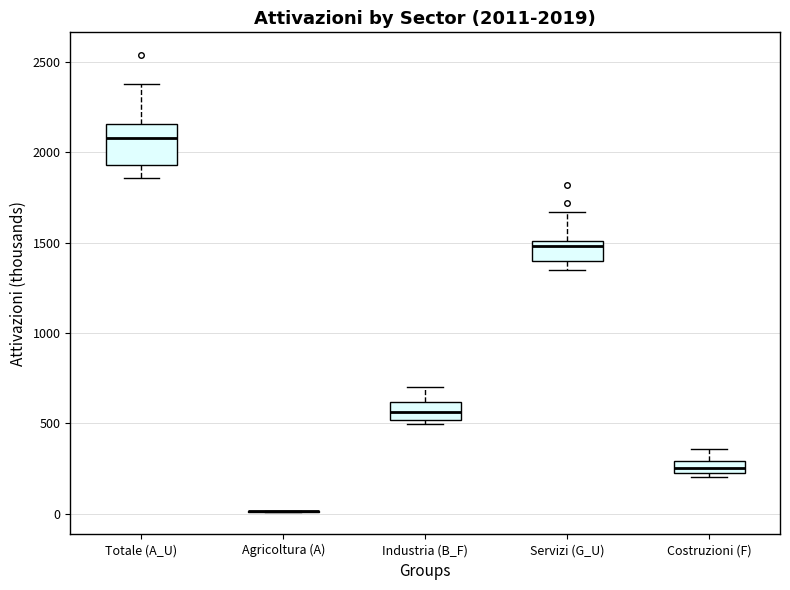

Comparing the boxes themselves (not the whiskers), which one is the tallest?

Totale (A_U)